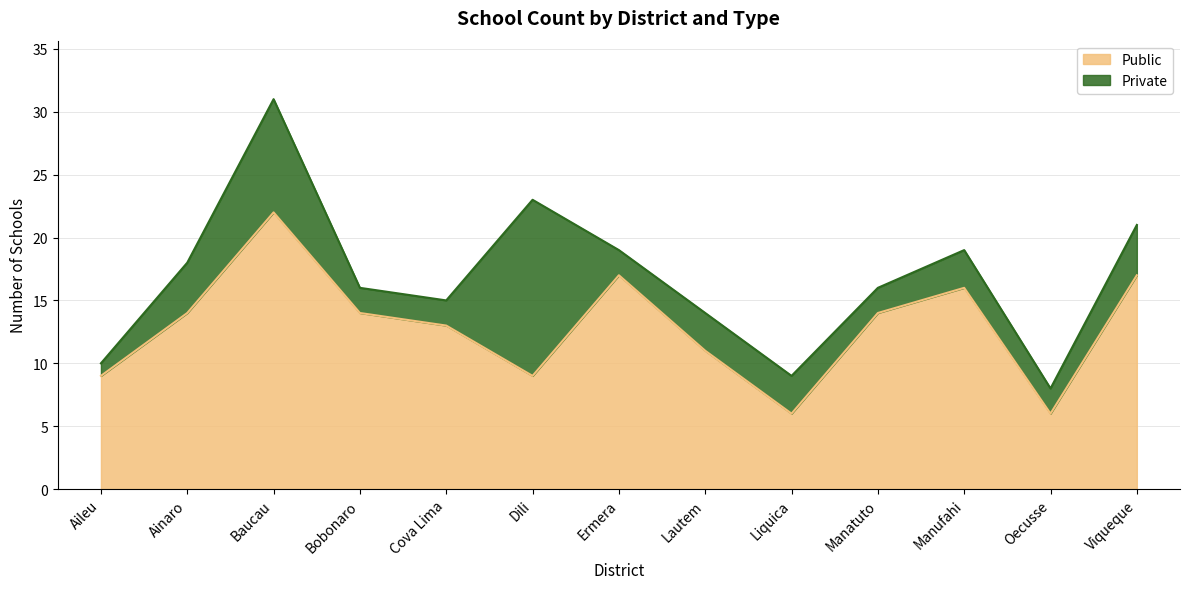

List the labels in order of value, smallest first.

Liquica, Oecusse, Aileu, Dili, Lautem, Cova Lima, Ainaro, Bobonaro, Manatuto, Manufahi, Ermera, Viqueque, Baucau